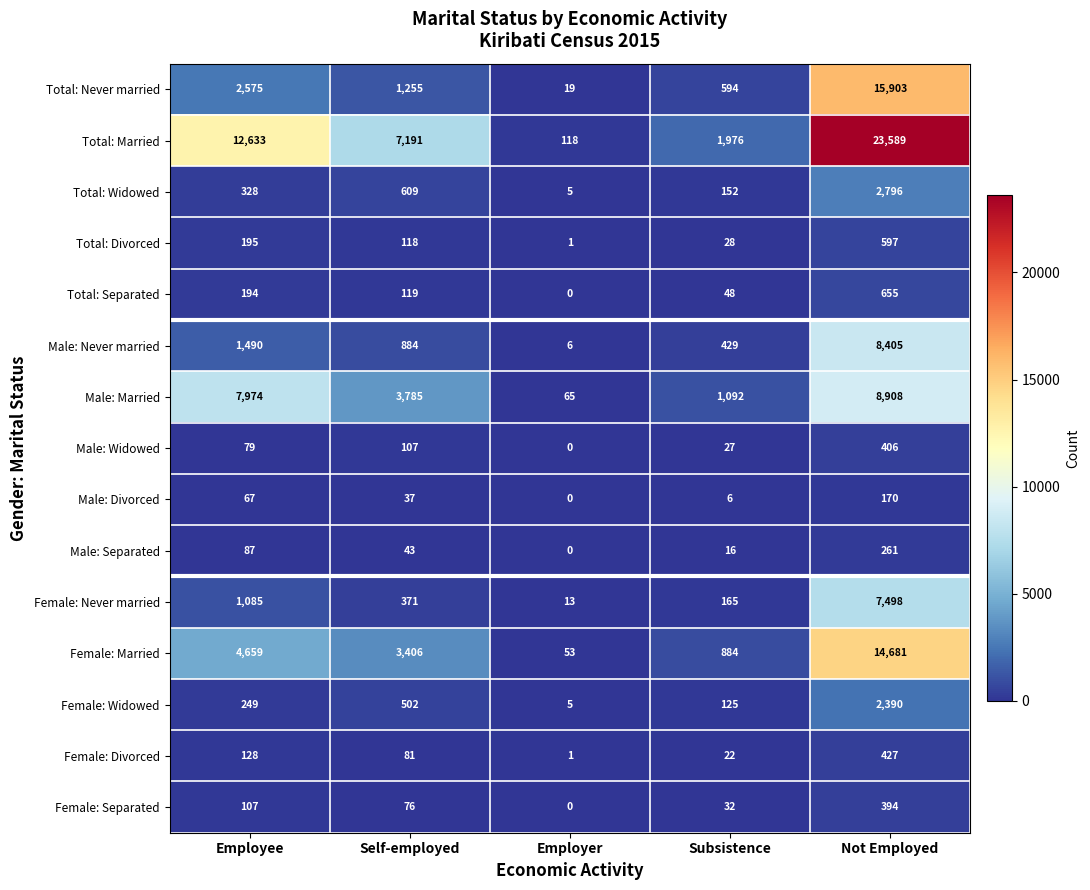

List the labels in order of Male: Married value, smallest first.

Employer, Subsistence, Self-employed, Employee, Not Employed